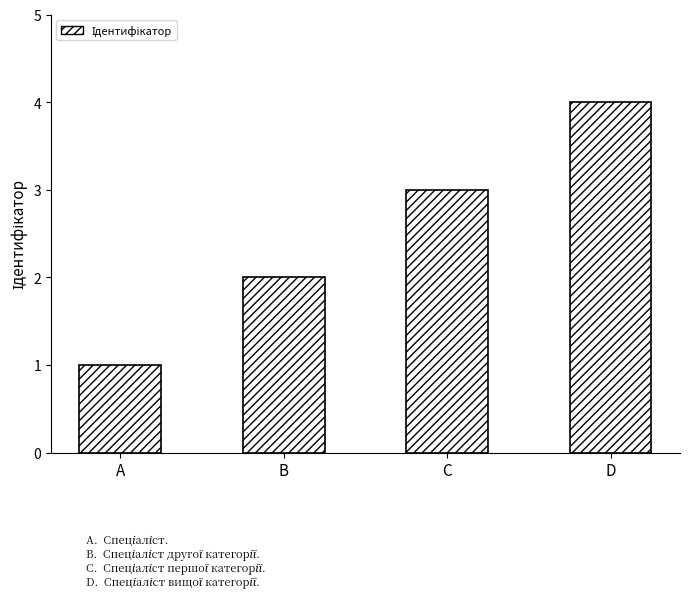

Count the number of categories in the chart.

4